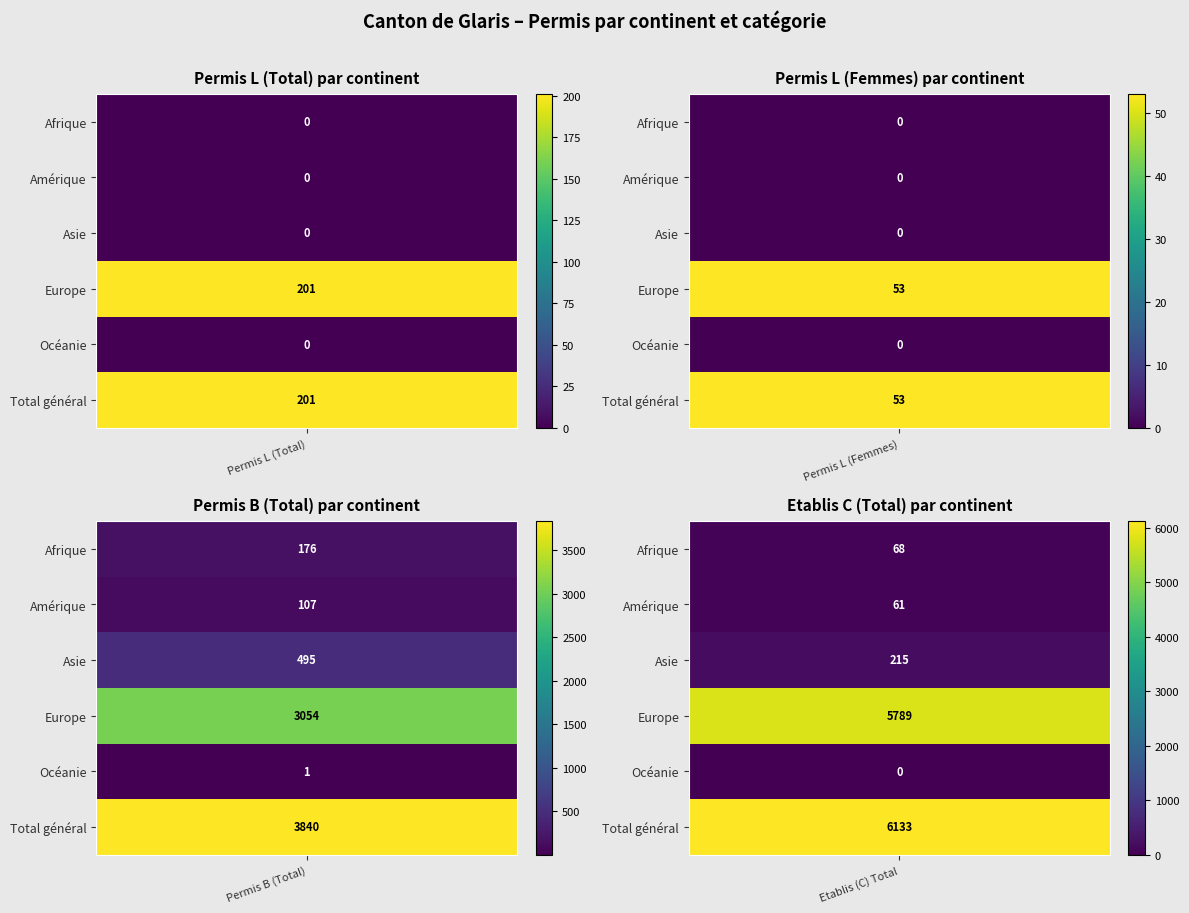

Reading left to right, what are all the values shown in this chart?

Afrique: 0	0	176	68
Amérique: 0	0	107	61
Asie: 0	0	495	215
Europe: 201	53	3054	5789
Océanie: 0	0	1	0
Total général: 201	53	3840	6133